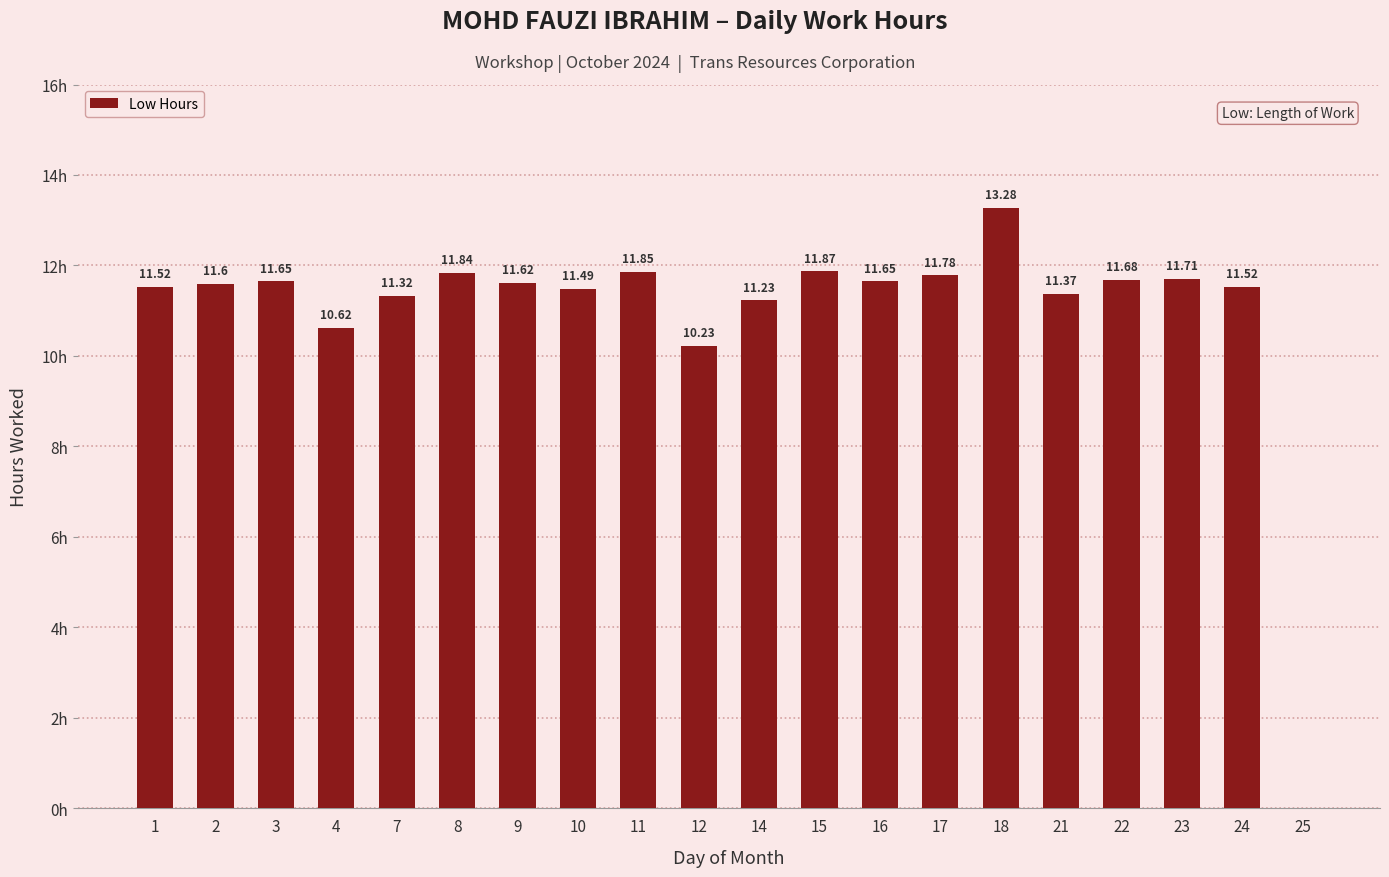

List the labels in order of value, largest first.

18, 15, 11, 8, 17, 23, 22, 3, 16, 9, 2, 1, 24, 10, 21, 7, 14, 4, 12, 25